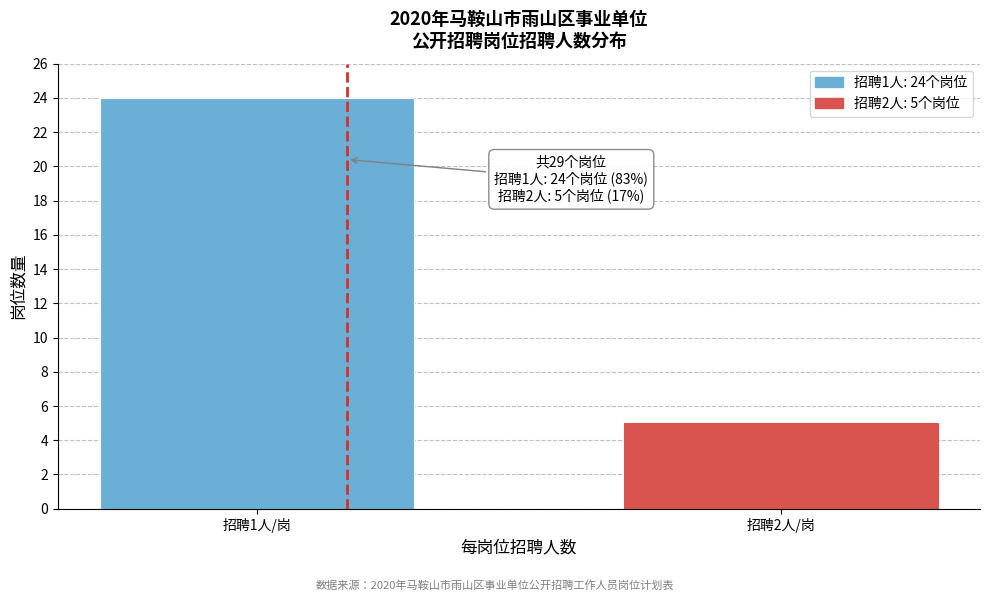

Reading right to left, list all the values displayed in this chart.

5	24